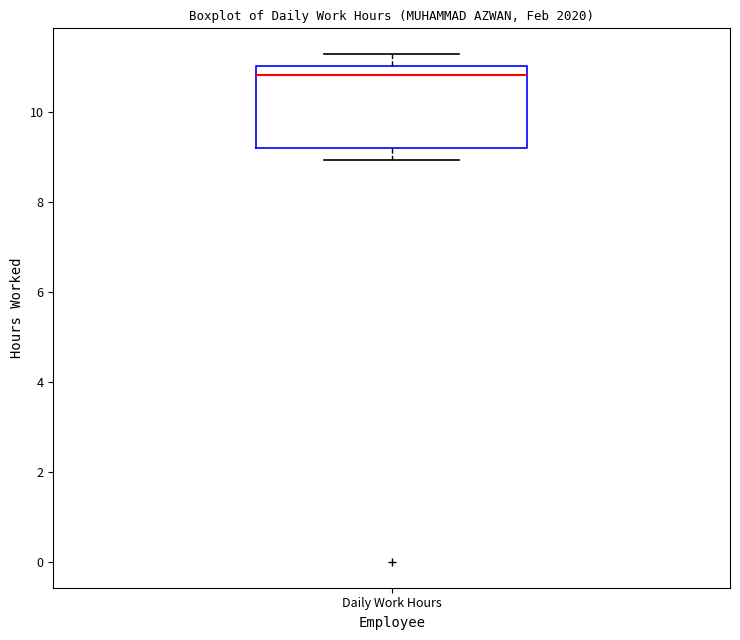

Read this box plot against the y-axis: the position of the median line, the range covered by the box, and the ends of both whiskers. The values are not printed on the chart, so give them approximately, as read against the axis.

median 10.8, box 9.2 to 11.0, whiskers 9.0 to 11.4